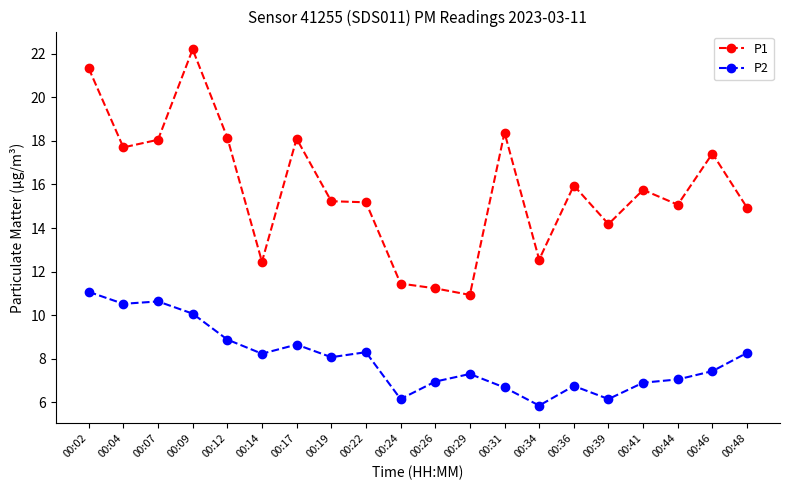

Is the value of P2 at 00:22 greater than the value of P1 at 00:31?

No